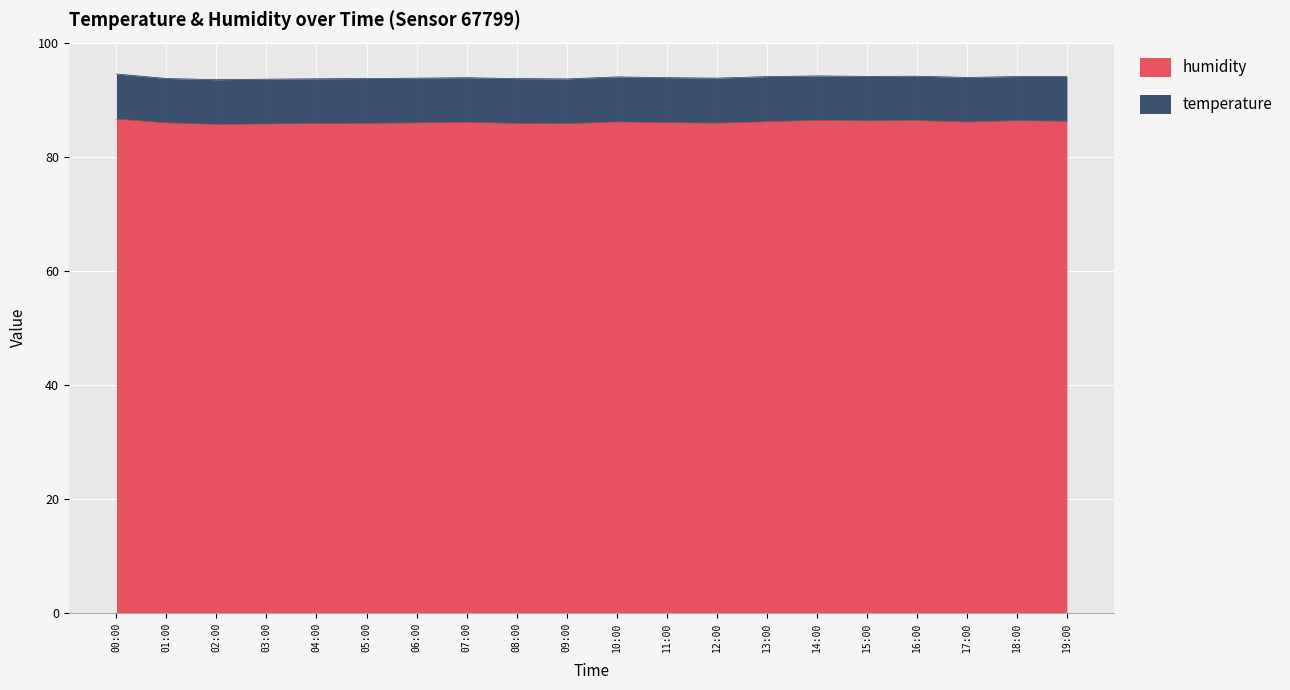

How many data points does each series have?

20